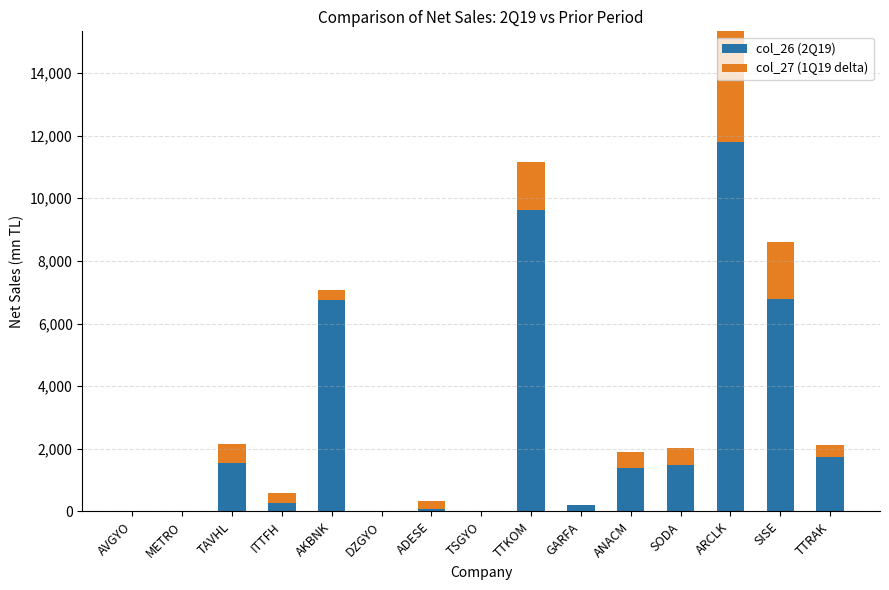

Is the value of col_27 (1Q19 delta) at TSGYO greater than the value of col_26 (2Q19) at DZGYO?

No